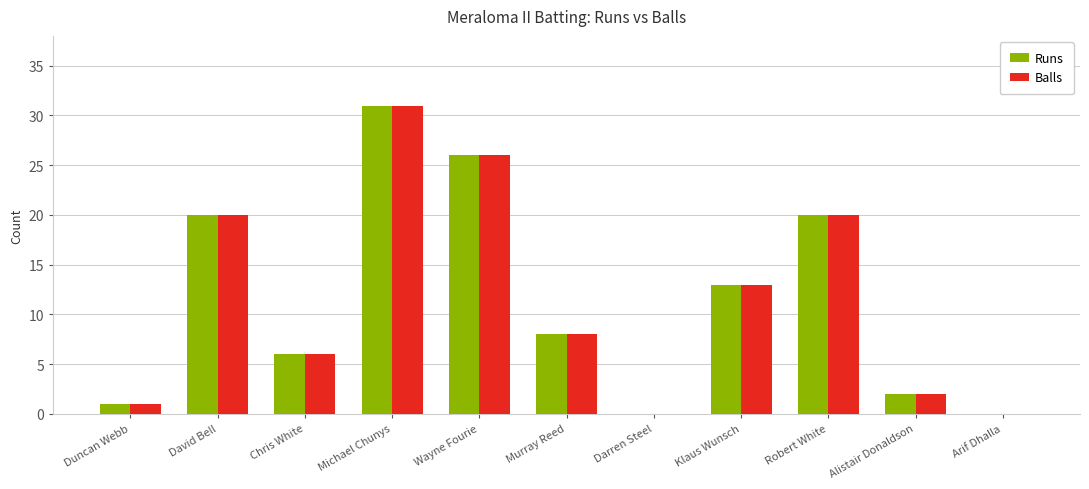

At which category is the sum across all series the highest?

Michael Chunys